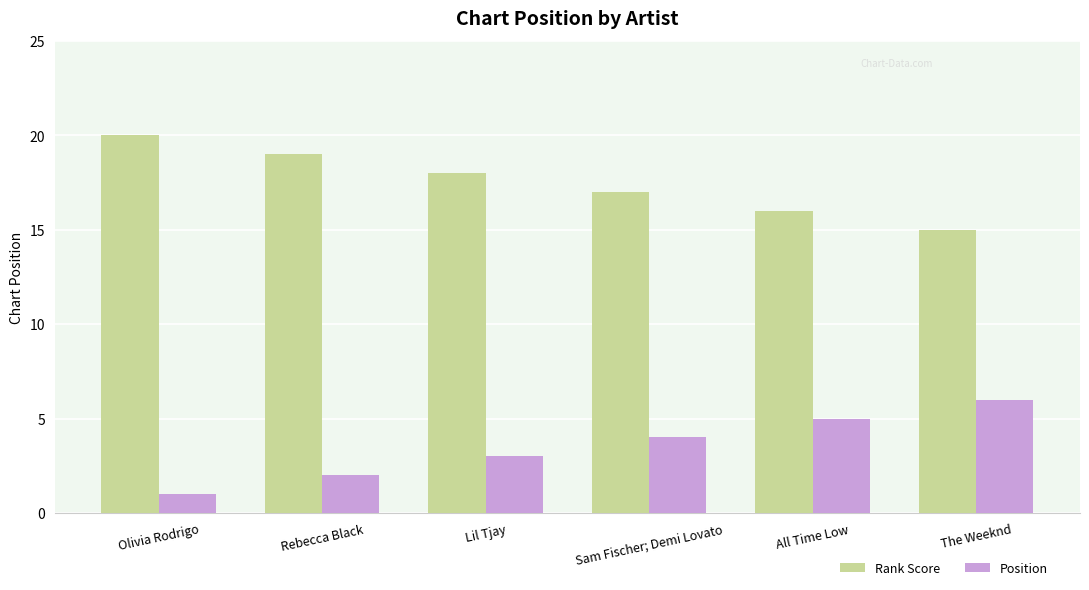

How many Rank Score values are between 16 and 19?

4